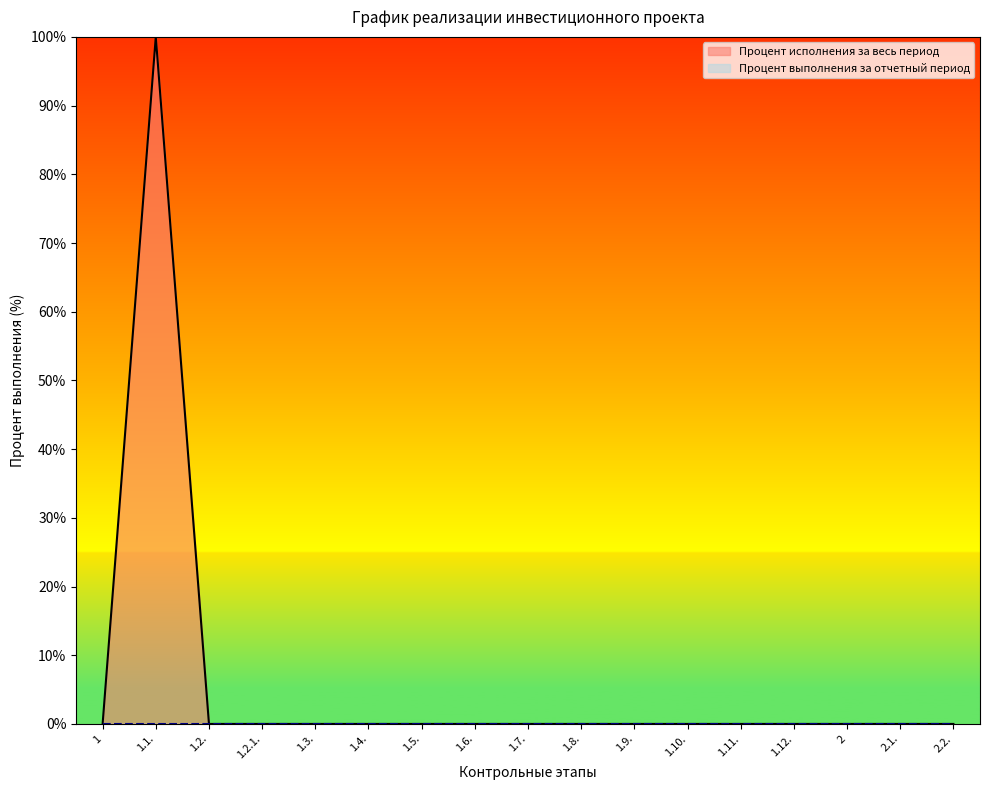

What is the label of the 16th point from the left?

2.1.